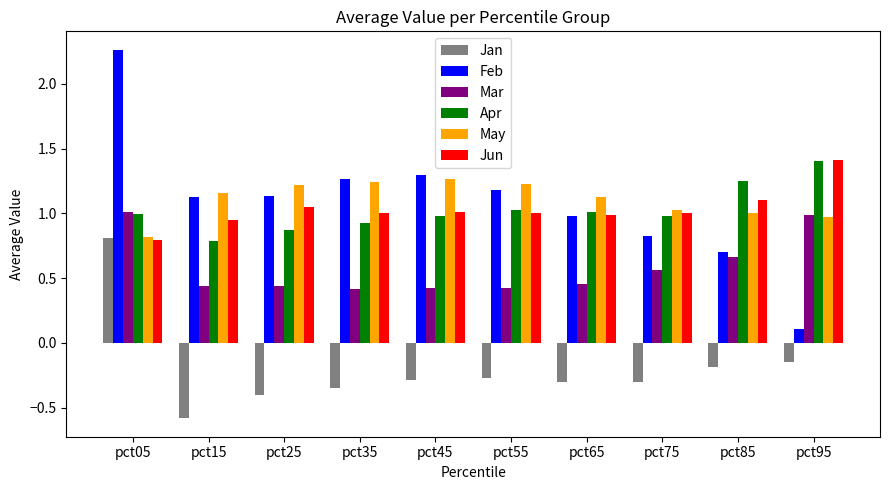

Read the Jun value at pct95.

1.4